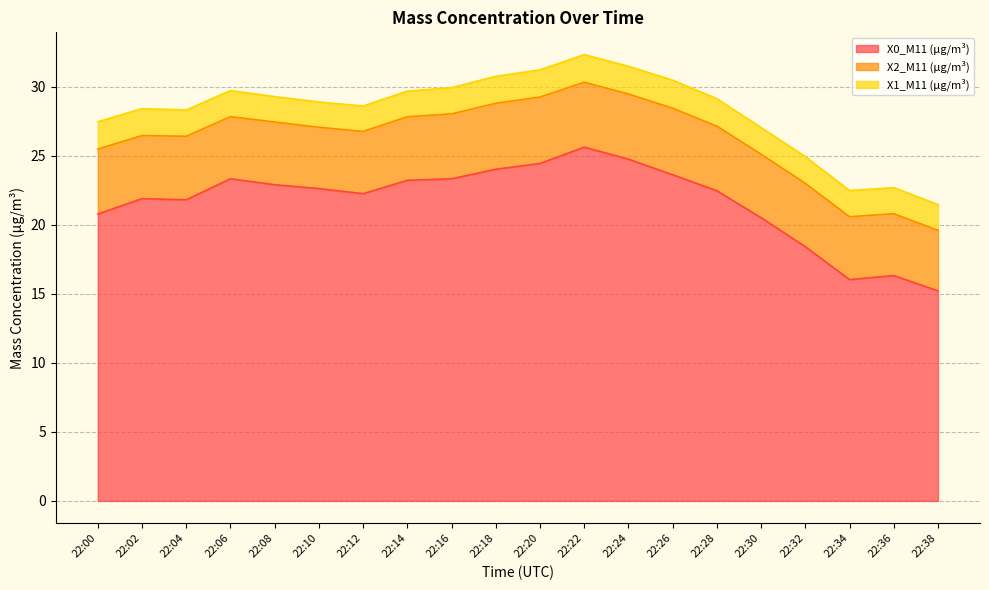

Is it true that X1_M11 (μg/m³) equals 2.0 at 22:24?

True